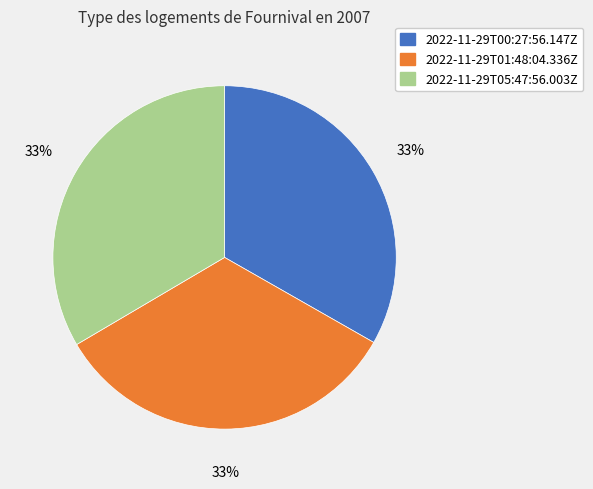

Approximately how many times larger is the value at 2022-11-29T05:47:56.003Z compared to 2022-11-29T01:48:04.336Z?

1.0